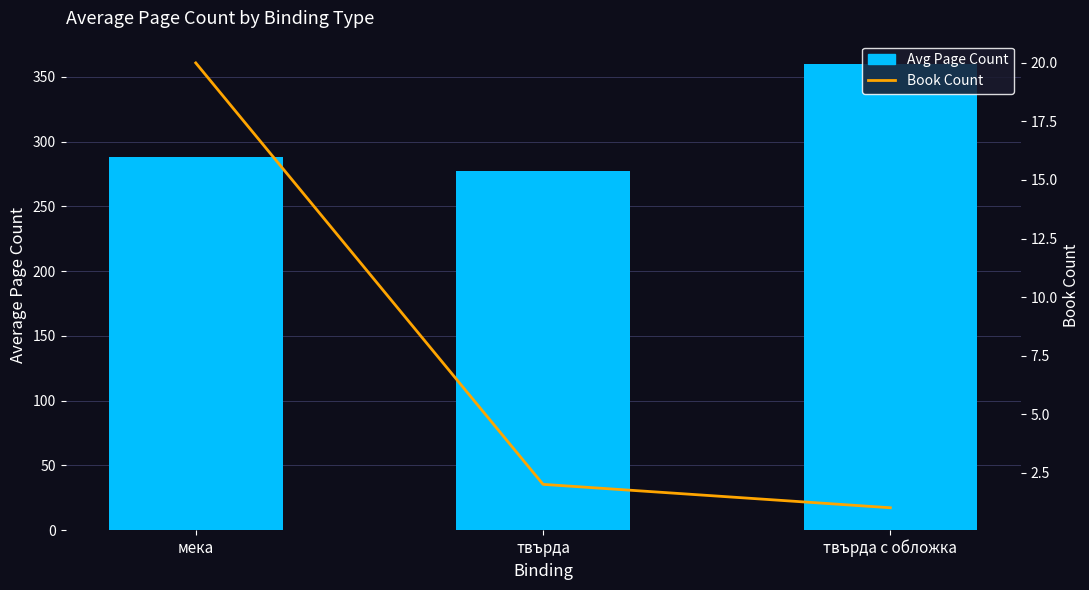

How many мека / твърда / твърда с обложка values are between 277 and 360?

3